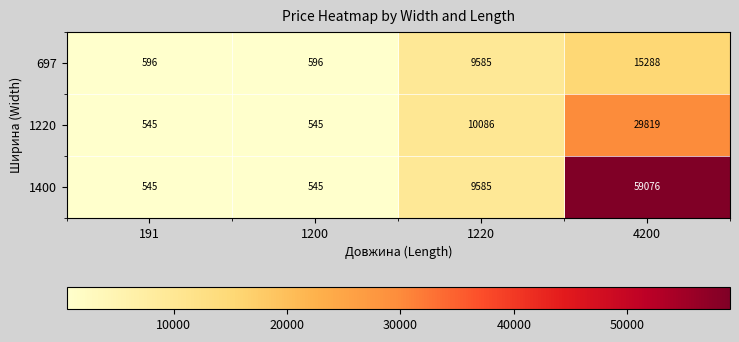

Between 1200 and 4200, which series saw the biggest shift?

1400